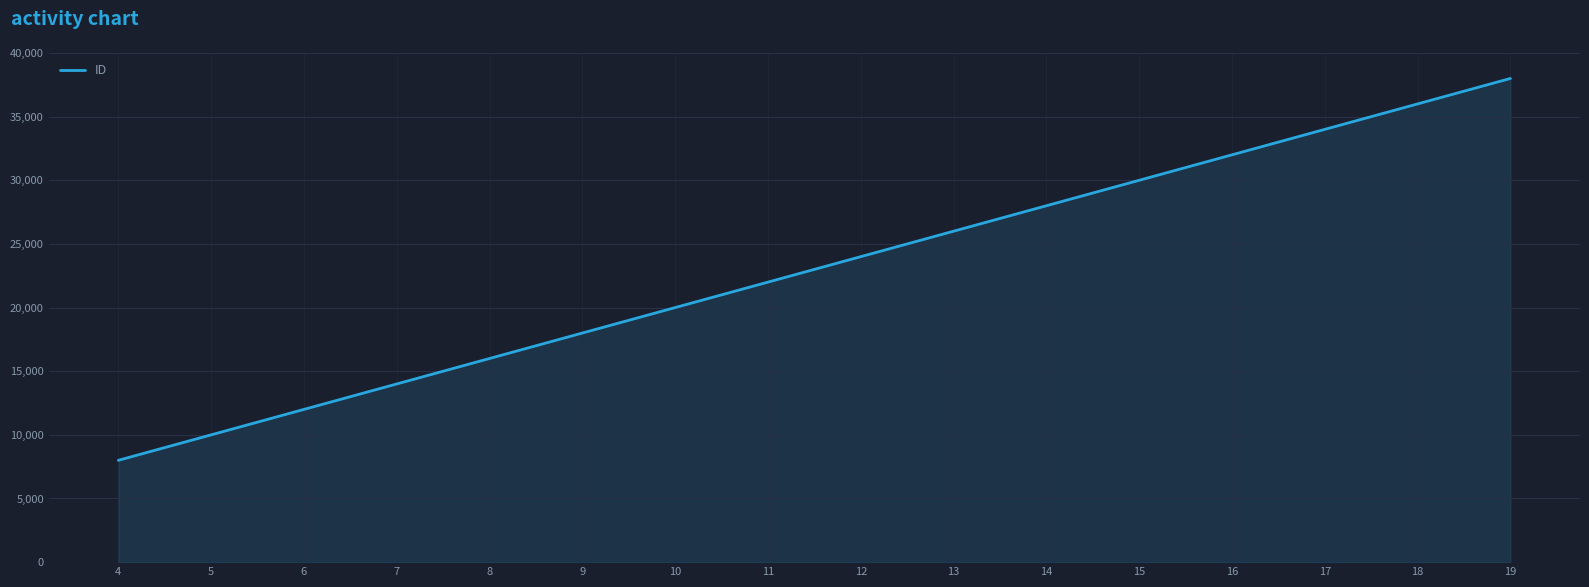

The value at 8 is 24923. True or false?

False